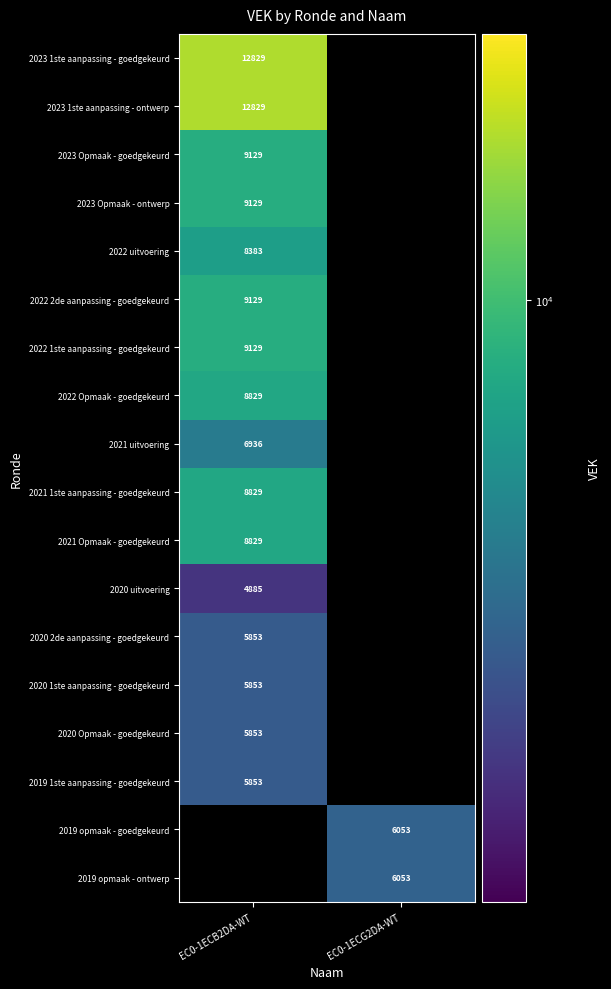

The 2022 1ste aanpassing - goedgekeurd series shows 14272 at EC0-1ECB2DA-WT. True or false?

False